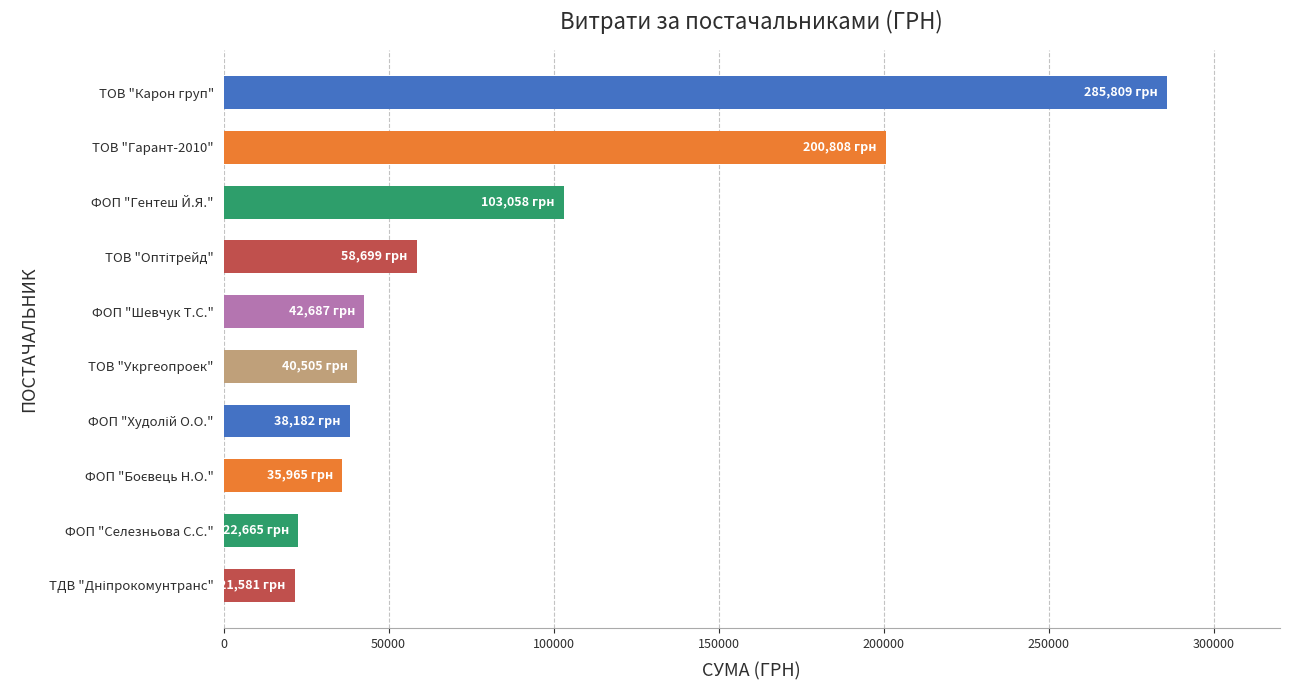

What is the change in value from ФОП "Шевчук Т.С." to ТОВ "Гарант-2010"?

+158121